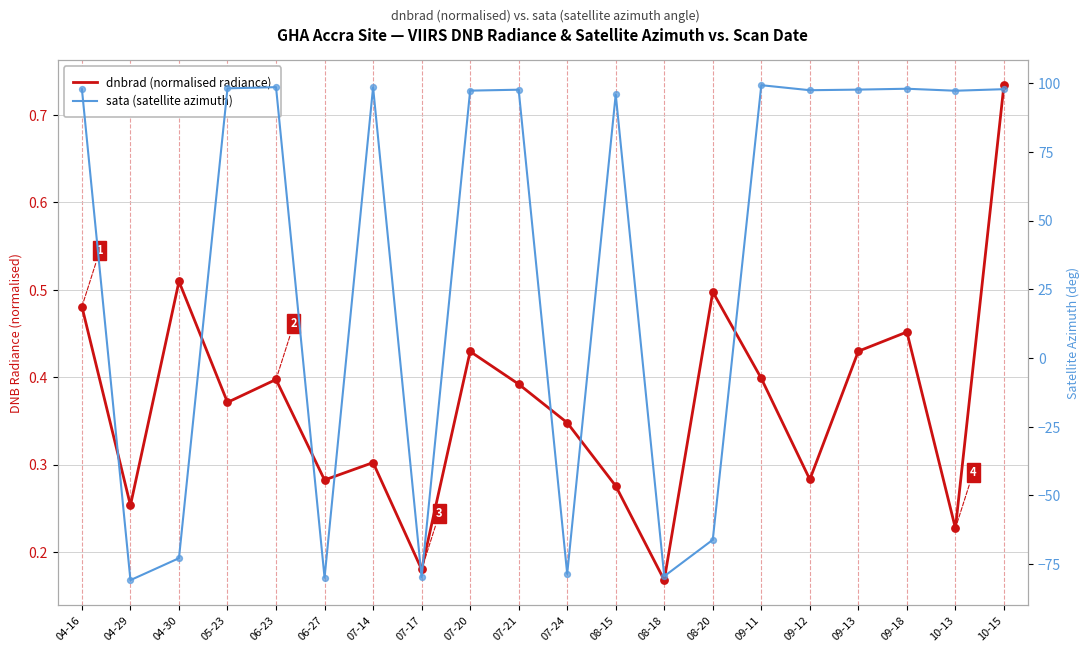

Which series reaches the maximum Y coordinate?

sata (satellite azimuth)